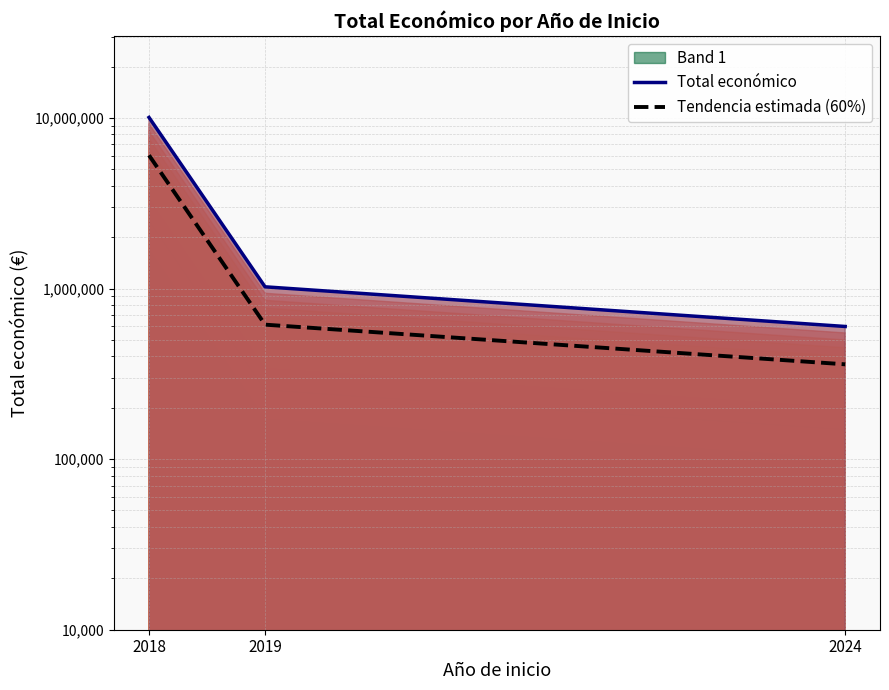

True or false: Tendencia estimada (60%) has a value of 614136.0 at 2019.

True